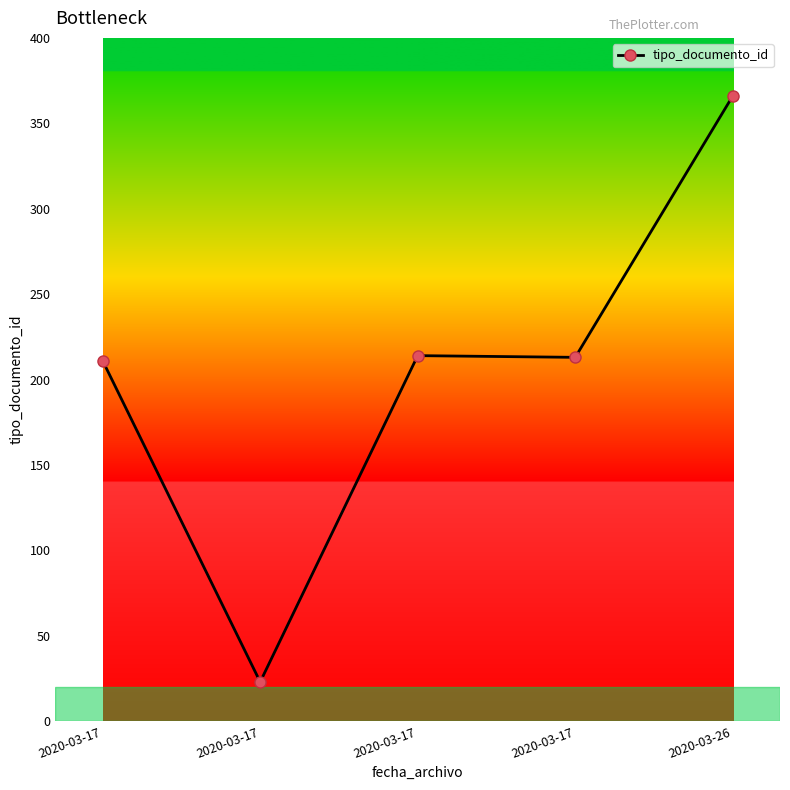

Rank the categories by value from lowest to highest.

2020-03-17, 2020-03-17, 2020-03-17, 2020-03-17, 2020-03-26